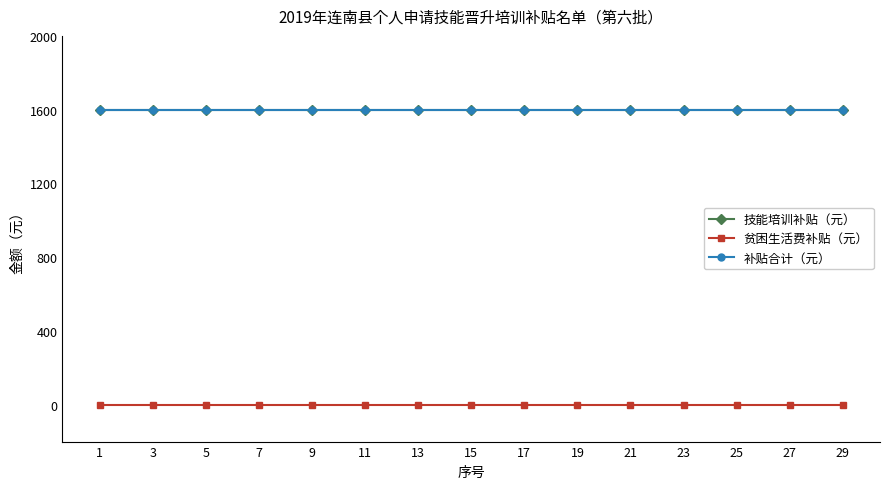

What is the value of the 补贴合计（元） point at the 8th from the left?

1600